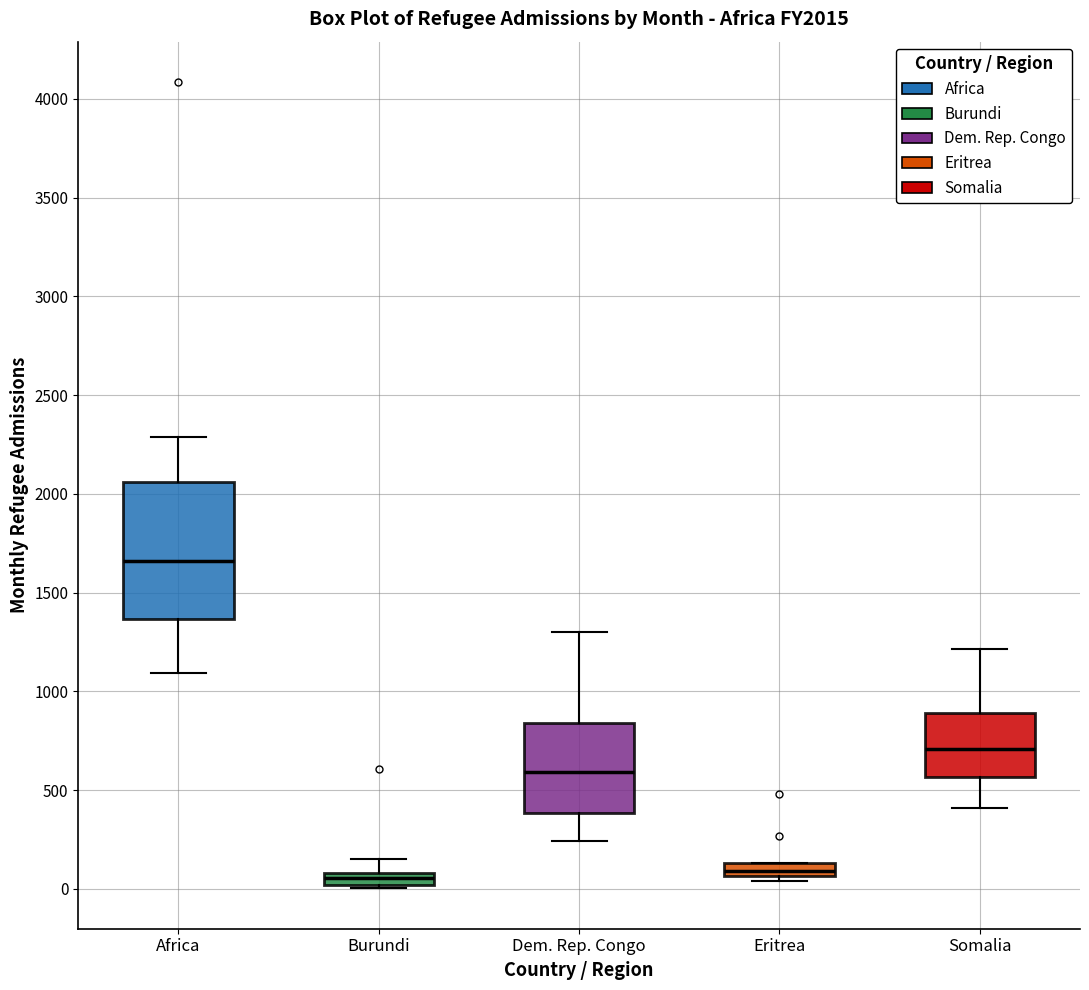

Which box is the tallest, from its lower edge to its upper edge?

Africa